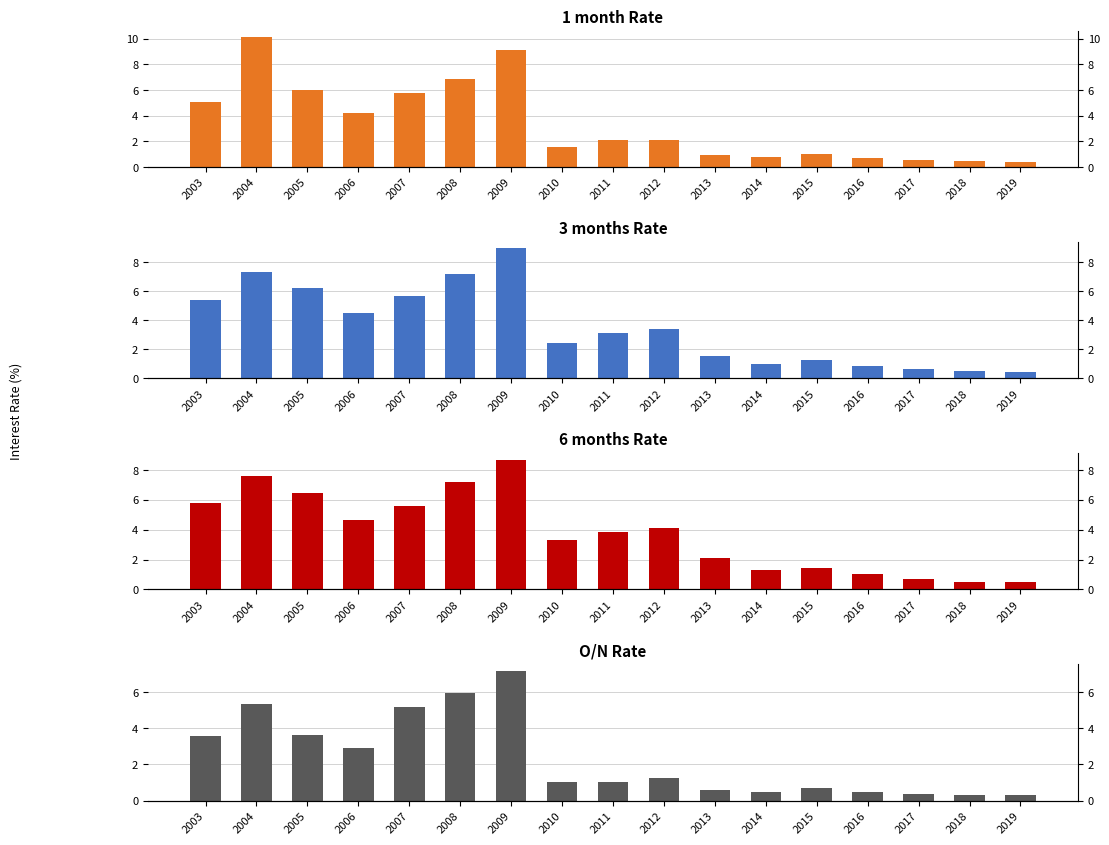

The 1 month series shows 1.4 at 2013. True or false?

False